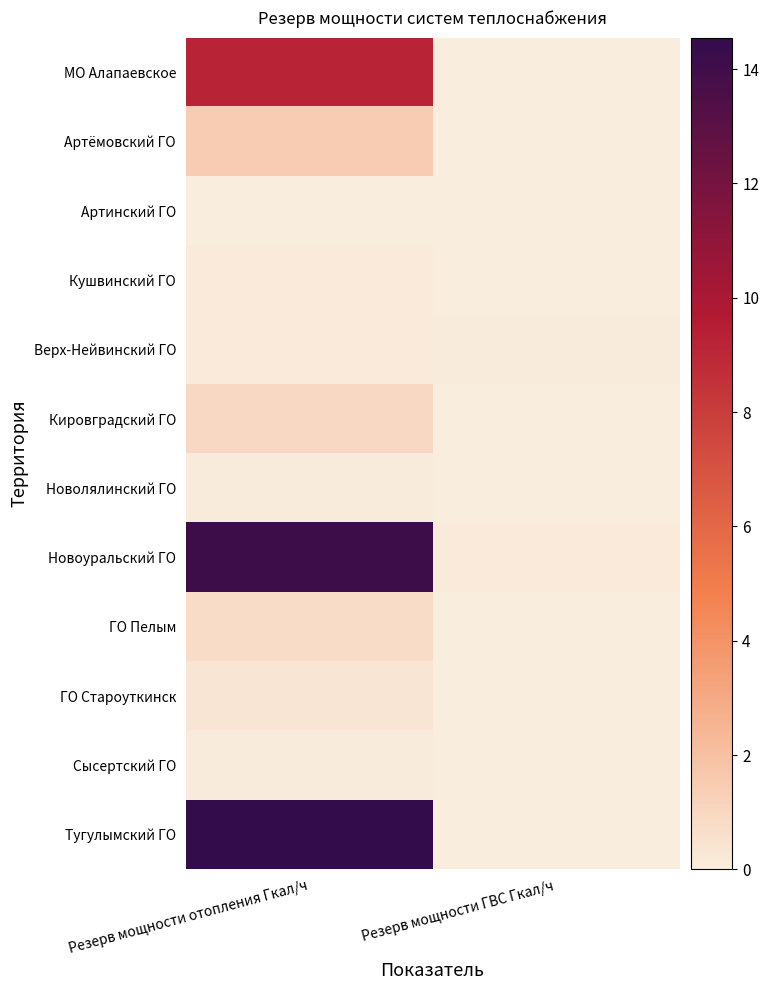

Which series has the largest range (max minus min)?

Тугулымский ГО